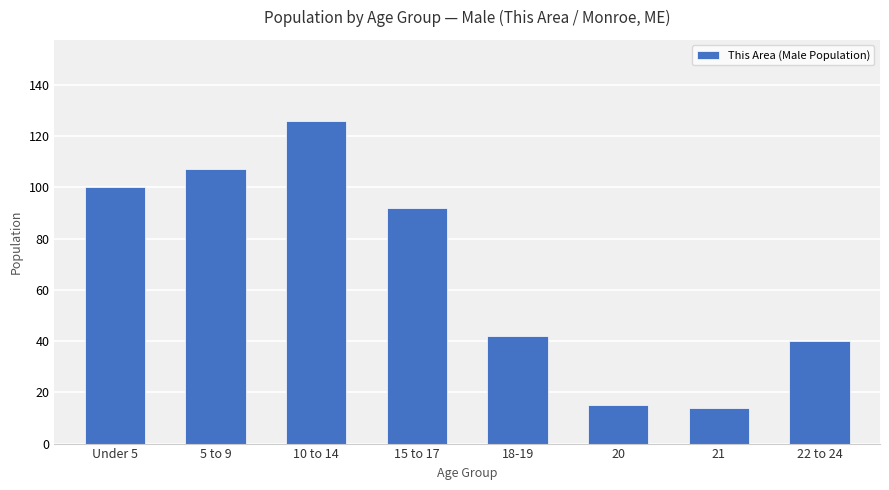

What position from the left is 22 to 24?

8